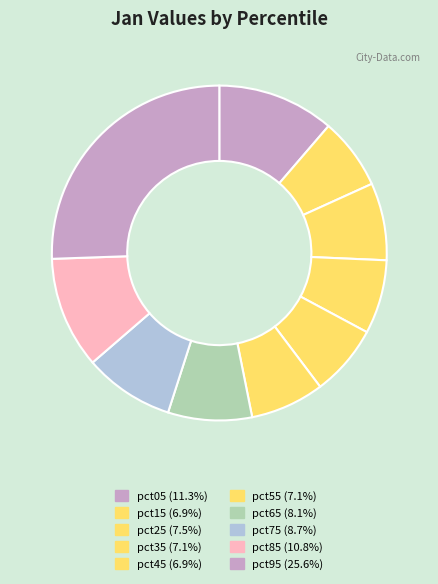

How many slices are in this pie chart?

10